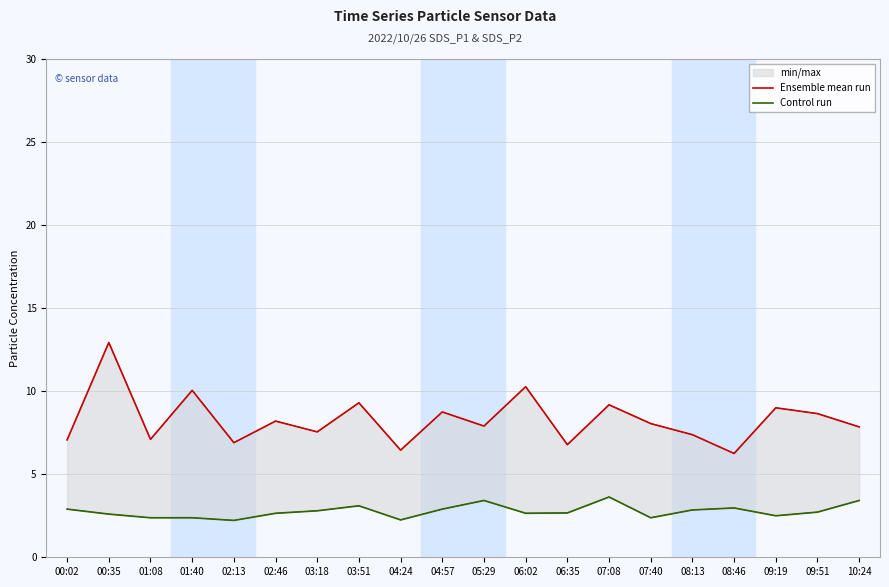

In Control run, how many points are higher than both neighbors (excluding endpoints)?

4